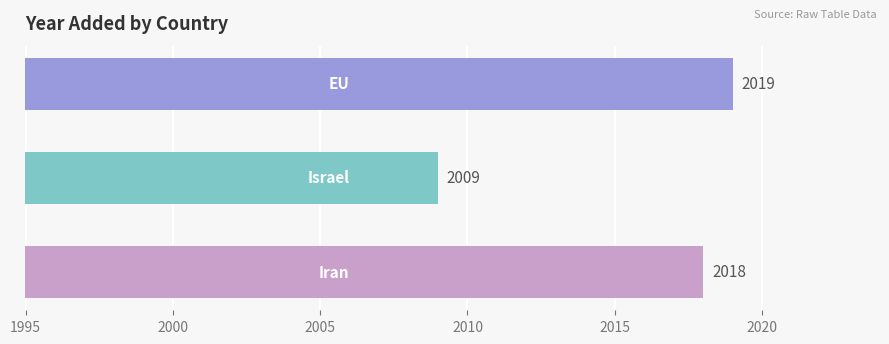

How many values are below 2018?

1